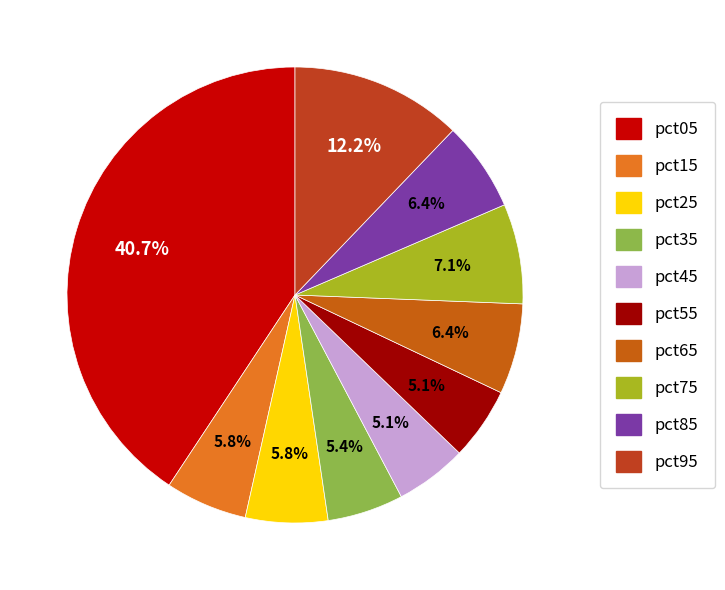

Is the sum of pct85 and pct45 greater than half?

No